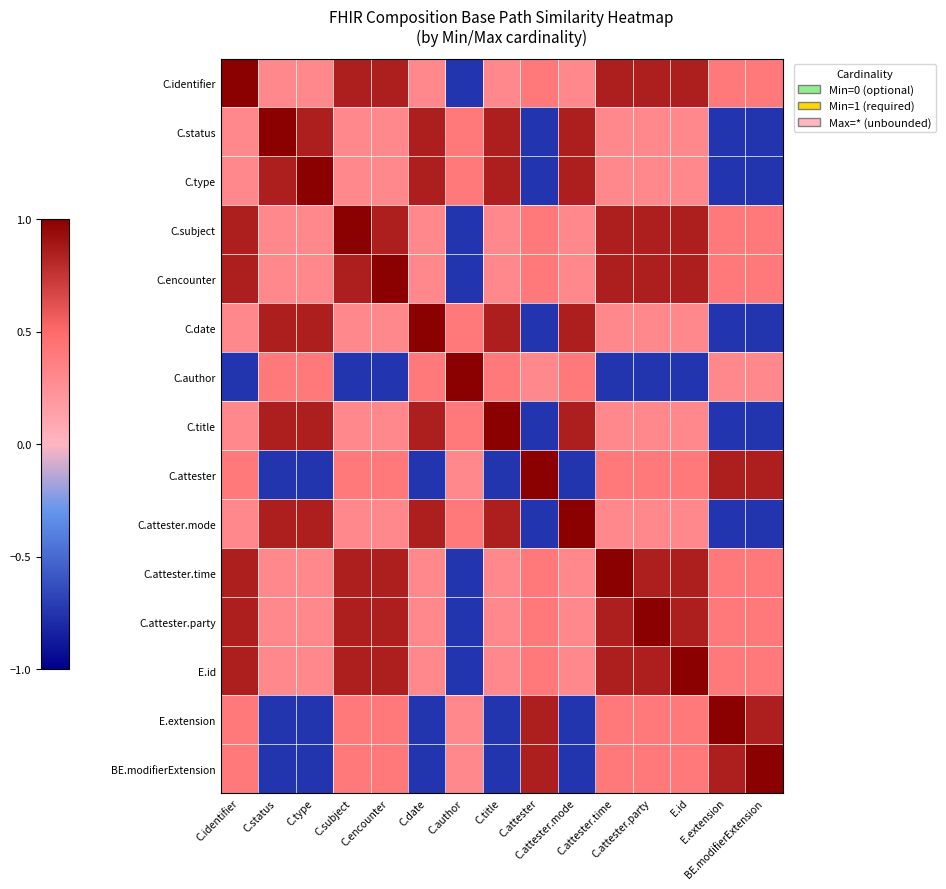

Reading left to right, transcribe all the data shown in this chart.

C.identifier: C.identifier=1.0	C.status=0.3	C.type=0.3	C.subject=0.8	C.encounter=0.8	C.date=0.3	C.author=-0.8	C.title=0.3	C.attester=0.4	C.attester.mode=0.3	C.attester.time=0.8	C.attester.party=0.8	E.id=0.8	E.extension=0.4	BE.modifierExtension=0.4
C.status: C.identifier=0.3	C.status=1.0	C.type=0.8	C.subject=0.3	C.encounter=0.3	C.date=0.8	C.author=0.4	C.title=0.8	C.attester=-0.8	C.attester.mode=0.8	C.attester.time=0.3	C.attester.party=0.3	E.id=0.3	E.extension=-0.8	BE.modifierExtension=-0.8
C.type: C.identifier=0.3	C.status=0.8	C.type=1.0	C.subject=0.3	C.encounter=0.3	C.date=0.8	C.author=0.4	C.title=0.8	C.attester=-0.8	C.attester.mode=0.8	C.attester.time=0.3	C.attester.party=0.3	E.id=0.3	E.extension=-0.8	BE.modifierExtension=-0.8
C.subject: C.identifier=0.8	C.status=0.3	C.type=0.3	C.subject=1.0	C.encounter=0.8	C.date=0.3	C.author=-0.8	C.title=0.3	C.attester=0.4	C.attester.mode=0.3	C.attester.time=0.8	C.attester.party=0.8	E.id=0.8	E.extension=0.4	BE.modifierExtension=0.4
C.encounter: C.identifier=0.8	C.status=0.3	C.type=0.3	C.subject=0.8	C.encounter=1.0	C.date=0.3	C.author=-0.8	C.title=0.3	C.attester=0.4	C.attester.mode=0.3	C.attester.time=0.8	C.attester.party=0.8	E.id=0.8	E.extension=0.4	BE.modifierExtension=0.4
C.date: C.identifier=0.3	C.status=0.8	C.type=0.8	C.subject=0.3	C.encounter=0.3	C.date=1.0	C.author=0.4	C.title=0.8	C.attester=-0.8	C.attester.mode=0.8	C.attester.time=0.3	C.attester.party=0.3	E.id=0.3	E.extension=-0.8	BE.modifierExtension=-0.8
C.author: C.identifier=-0.8	C.status=0.4	C.type=0.4	C.subject=-0.8	C.encounter=-0.8	C.date=0.4	C.author=1.0	C.title=0.4	C.attester=0.3	C.attester.mode=0.4	C.attester.time=-0.8	C.attester.party=-0.8	E.id=-0.8	E.extension=0.3	BE.modifierExtension=0.3
C.title: C.identifier=0.3	C.status=0.8	C.type=0.8	C.subject=0.3	C.encounter=0.3	C.date=0.8	C.author=0.4	C.title=1.0	C.attester=-0.8	C.attester.mode=0.8	C.attester.time=0.3	C.attester.party=0.3	E.id=0.3	E.extension=-0.8	BE.modifierExtension=-0.8
C.attester: C.identifier=0.4	C.status=-0.8	C.type=-0.8	C.subject=0.4	C.encounter=0.4	C.date=-0.8	C.author=0.3	C.title=-0.8	C.attester=1.0	C.attester.mode=-0.8	C.attester.time=0.4	C.attester.party=0.4	E.id=0.4	E.extension=0.8	BE.modifierExtension=0.8
C.attester.mode: C.identifier=0.3	C.status=0.8	C.type=0.8	C.subject=0.3	C.encounter=0.3	C.date=0.8	C.author=0.4	C.title=0.8	C.attester=-0.8	C.attester.mode=1.0	C.attester.time=0.3	C.attester.party=0.3	E.id=0.3	E.extension=-0.8	BE.modifierExtension=-0.8
C.attester.time: C.identifier=0.8	C.status=0.3	C.type=0.3	C.subject=0.8	C.encounter=0.8	C.date=0.3	C.author=-0.8	C.title=0.3	C.attester=0.4	C.attester.mode=0.3	C.attester.time=1.0	C.attester.party=0.8	E.id=0.8	E.extension=0.4	BE.modifierExtension=0.4
C.attester.party: C.identifier=0.8	C.status=0.3	C.type=0.3	C.subject=0.8	C.encounter=0.8	C.date=0.3	C.author=-0.8	C.title=0.3	C.attester=0.4	C.attester.mode=0.3	C.attester.time=0.8	C.attester.party=1.0	E.id=0.8	E.extension=0.4	BE.modifierExtension=0.4
E.id: C.identifier=0.8	C.status=0.3	C.type=0.3	C.subject=0.8	C.encounter=0.8	C.date=0.3	C.author=-0.8	C.title=0.3	C.attester=0.4	C.attester.mode=0.3	C.attester.time=0.8	C.attester.party=0.8	E.id=1.0	E.extension=0.4	BE.modifierExtension=0.4
E.extension: C.identifier=0.4	C.status=-0.8	C.type=-0.8	C.subject=0.4	C.encounter=0.4	C.date=-0.8	C.author=0.3	C.title=-0.8	C.attester=0.8	C.attester.mode=-0.8	C.attester.time=0.4	C.attester.party=0.4	E.id=0.4	E.extension=1.0	BE.modifierExtension=0.8
BE.modifierExtension: C.identifier=0.4	C.status=-0.8	C.type=-0.8	C.subject=0.4	C.encounter=0.4	C.date=-0.8	C.author=0.3	C.title=-0.8	C.attester=0.8	C.attester.mode=-0.8	C.attester.time=0.4	C.attester.party=0.4	E.id=0.4	E.extension=0.8	BE.modifierExtension=1.0